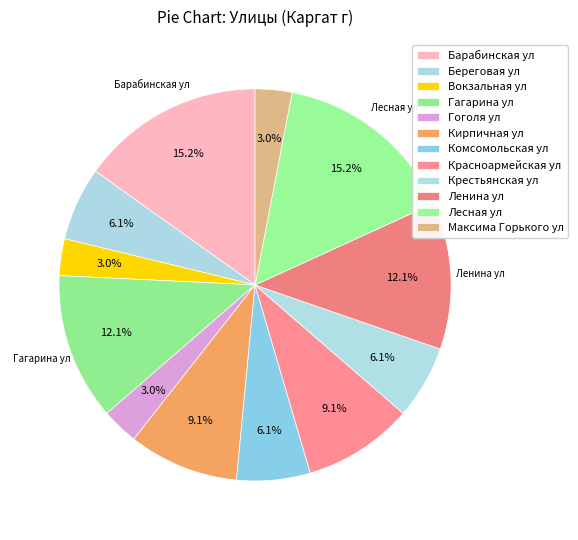

What is the total percentage of Лесная ул and Комсомольская ул?

21.2%